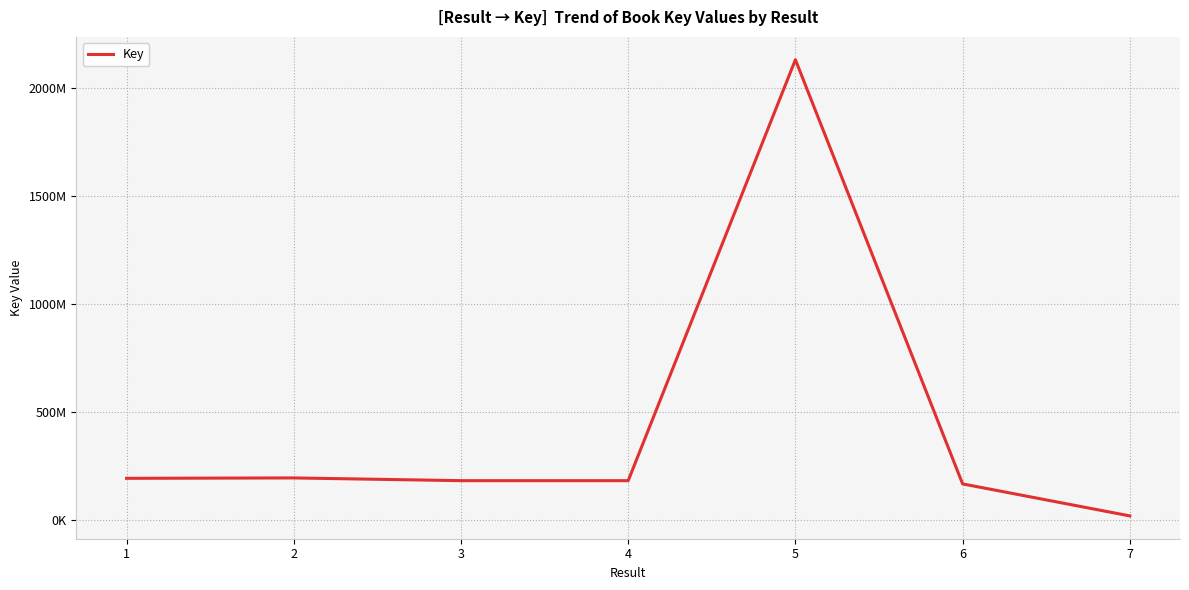

Where is the first local maximum?

2